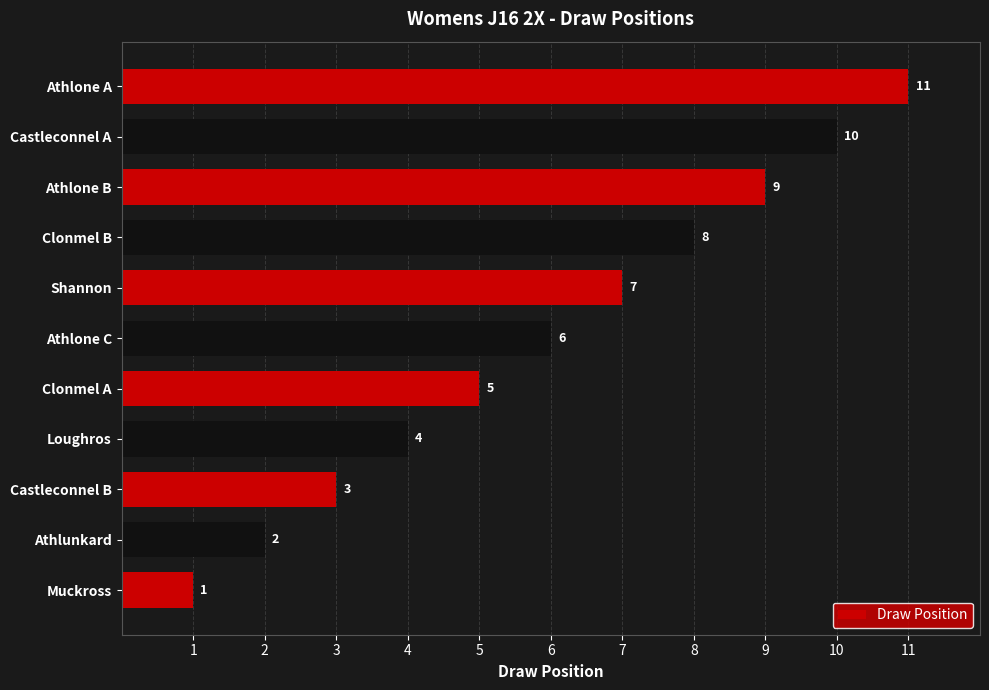

At which label is the value closest to 6?

Athlone C